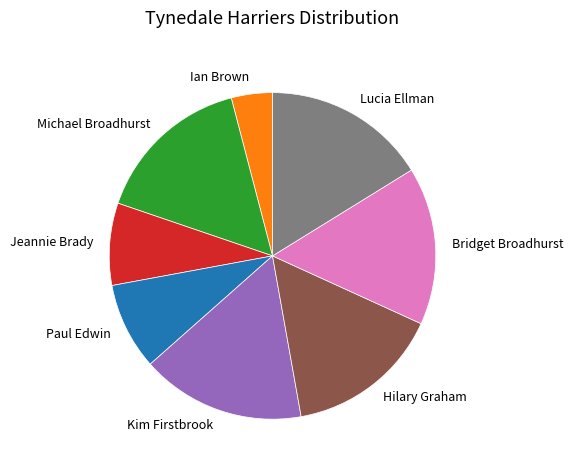

Count the number of slices in the pie.

8